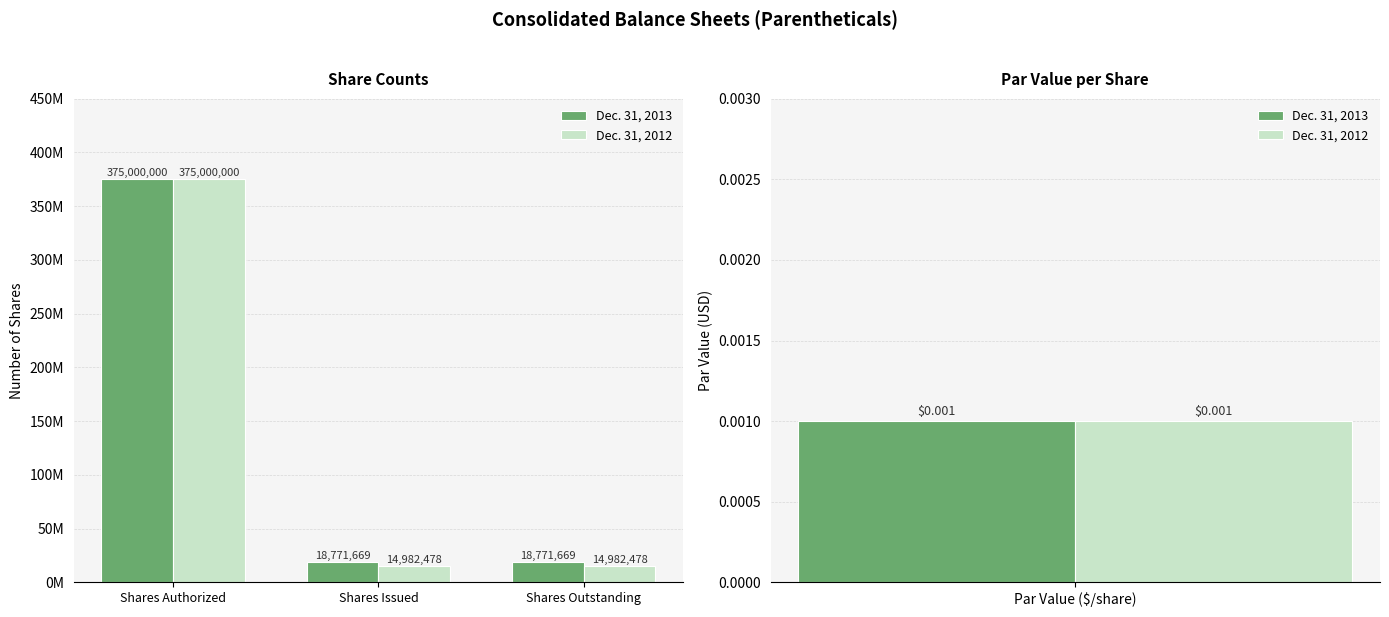

How many groups of bars are there?

3